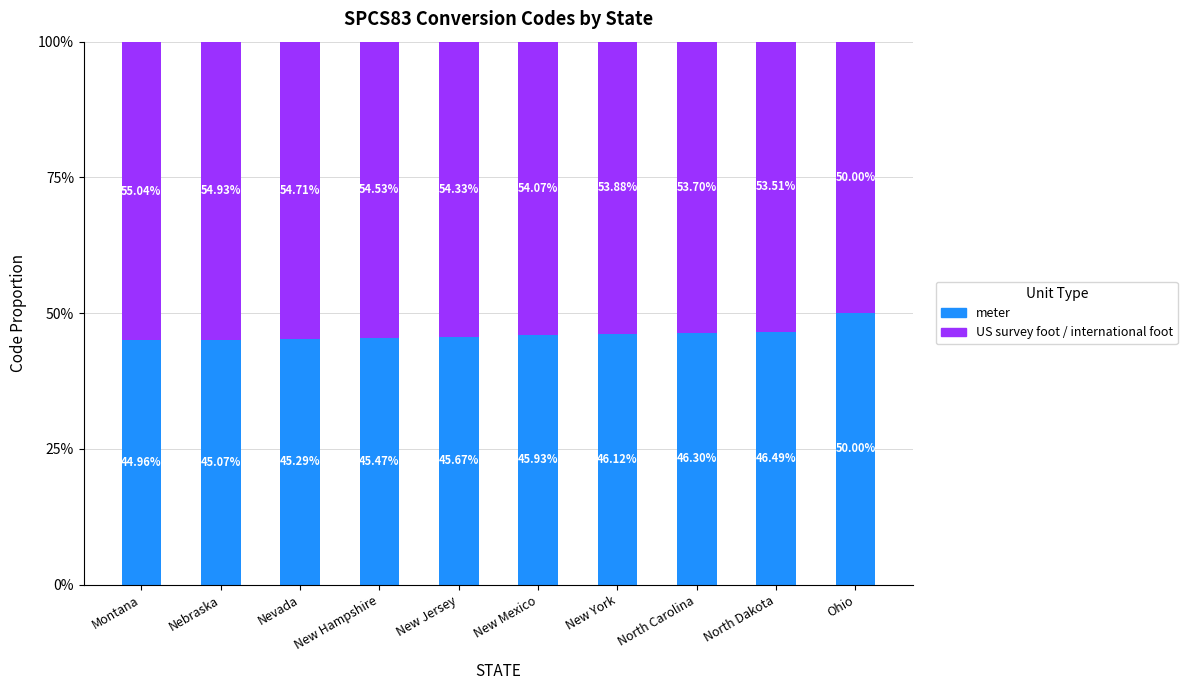

At which label is meter closest to 47?

North Dakota